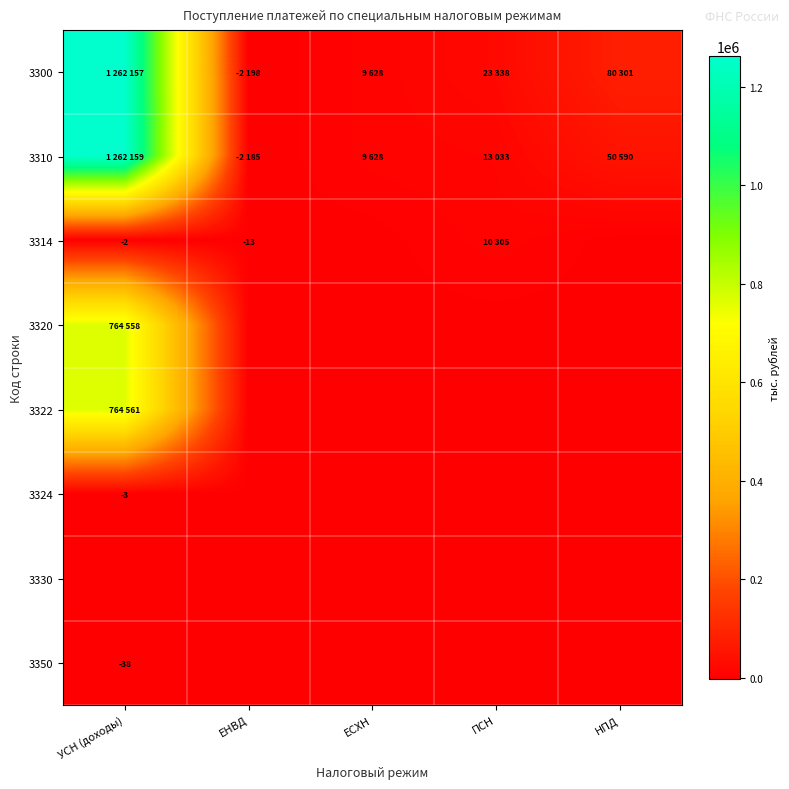

True or false: 3314 has a value of -2 at УСН (доходы).

True